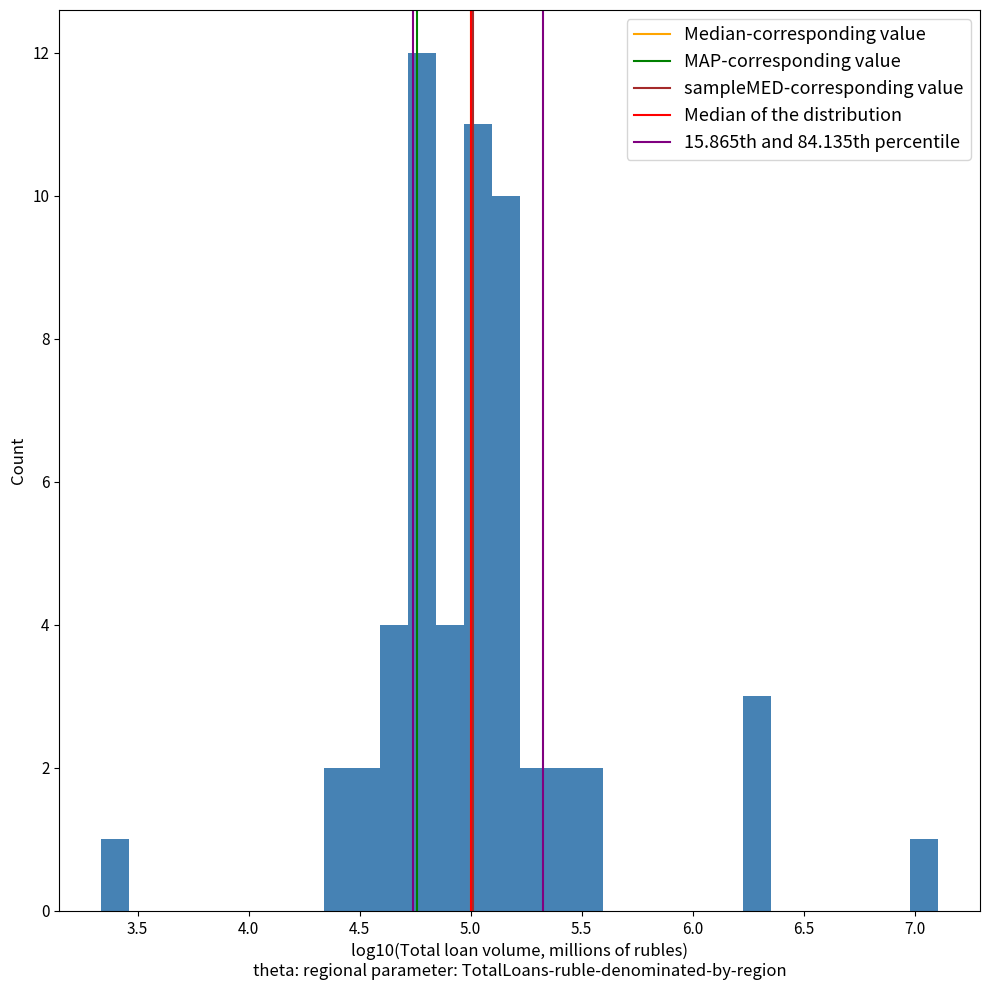

Read against the x-axis, roughly where is the centre of the tallest bar?

4.80